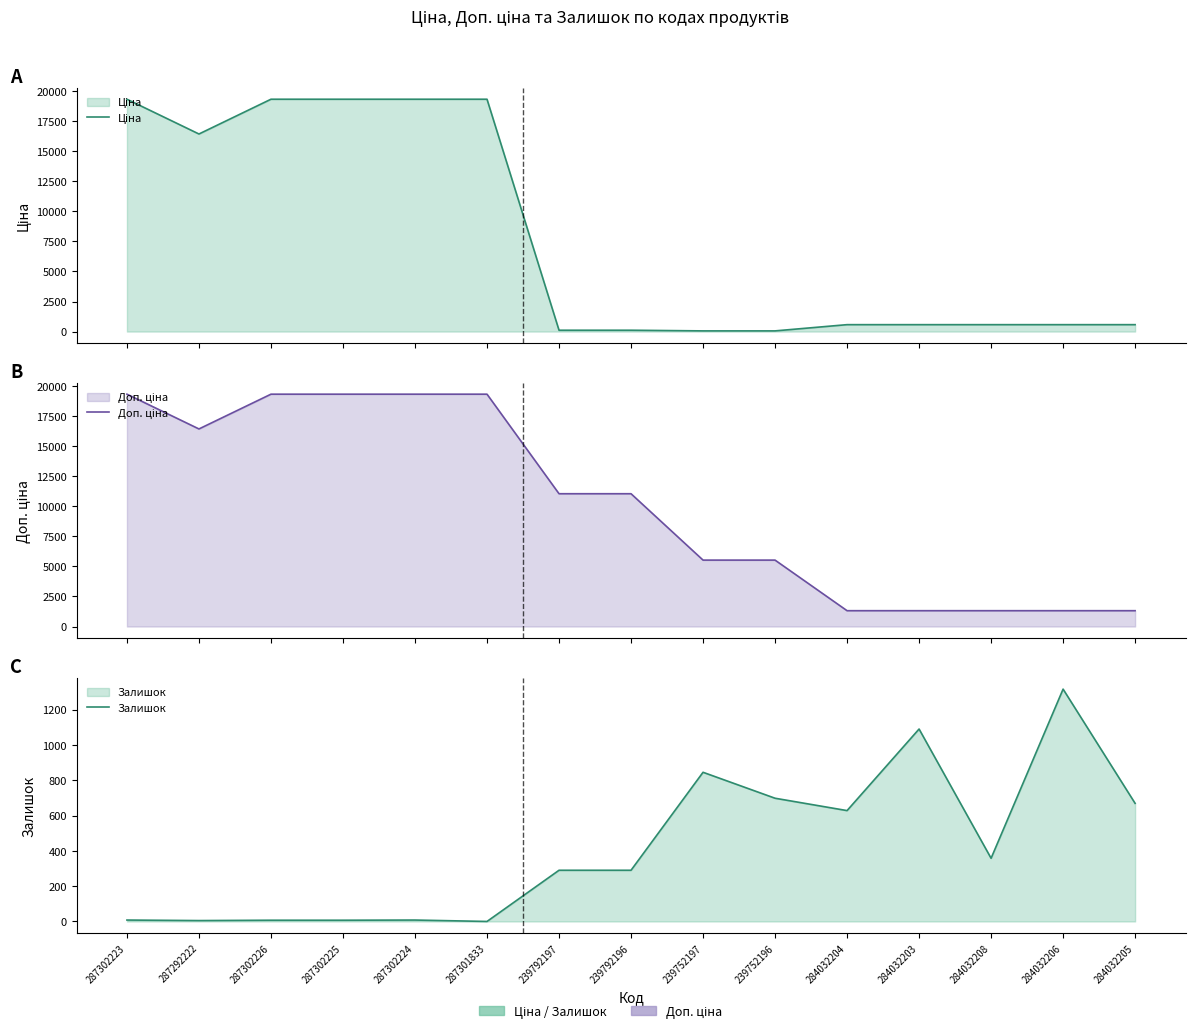

List the series in order of their peak value, highest first.

Ціна, Доп. ціна, Залишок